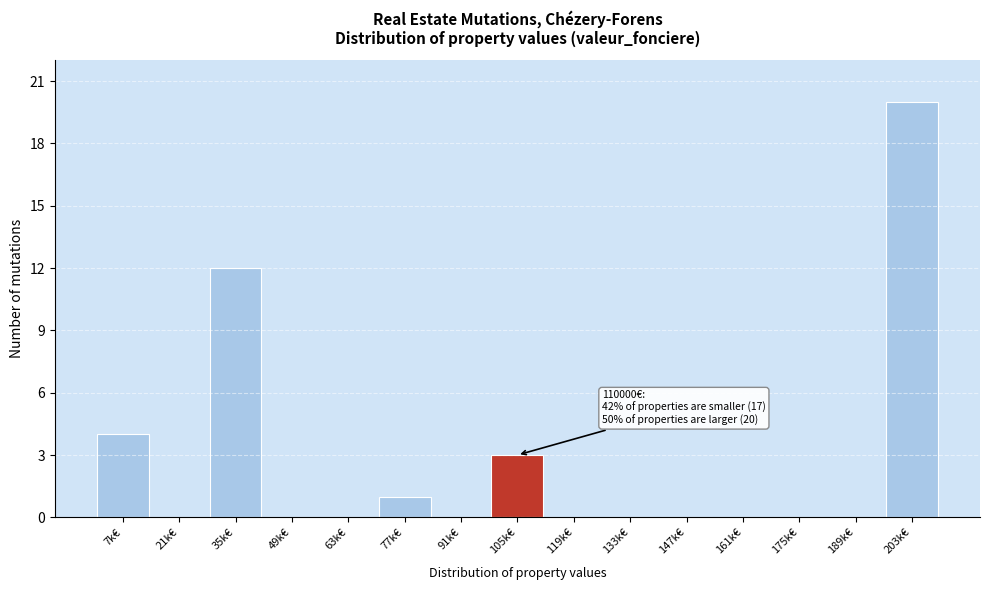

Reading left to right, what are all the values shown in this chart?

7k€=4	21k€=0	35k€=12	49k€=0	63k€=0	77k€=1	91k€=0	105k€=3	119k€=0	133k€=0	147k€=0	161k€=0	175k€=0	189k€=0	203k€=20